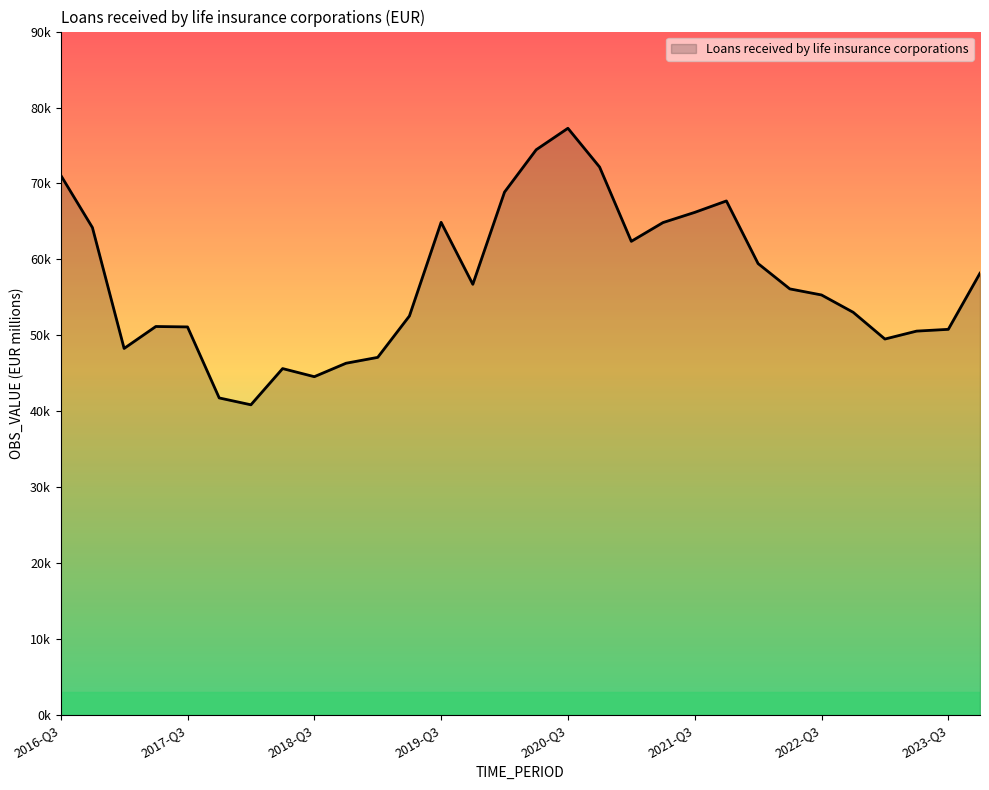

Reading left to right, list all the values displayed in this chart.

71089.4	64196.5	48279.2	51168.7	51113.2	41763.4	40860.0	45628.0	44561.5	46331.3	47104.1	52551.4	64885.2	56722.6	68862.4	74441.7	77266.8	72161.1	62381.9	64852.8	66193.3	67698.3	59449.6	56119.6	55320.2	53037.7	49518.7	50561.5	50794.9	58183.9